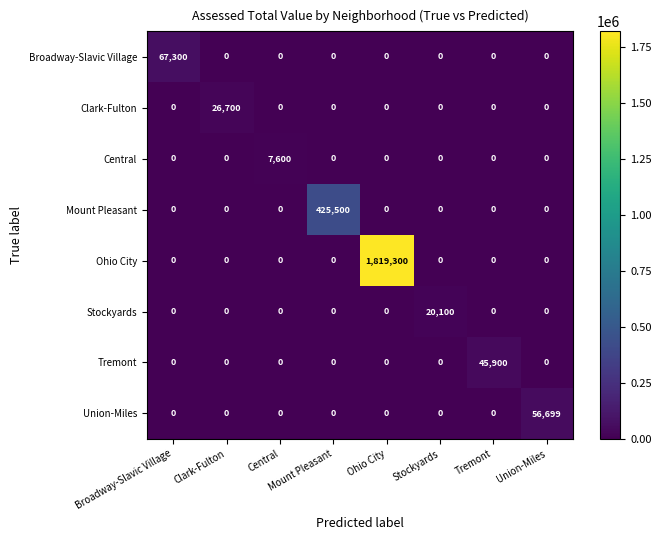

True or false: Union-Miles has a value of 33312 at Mount Pleasant.

False